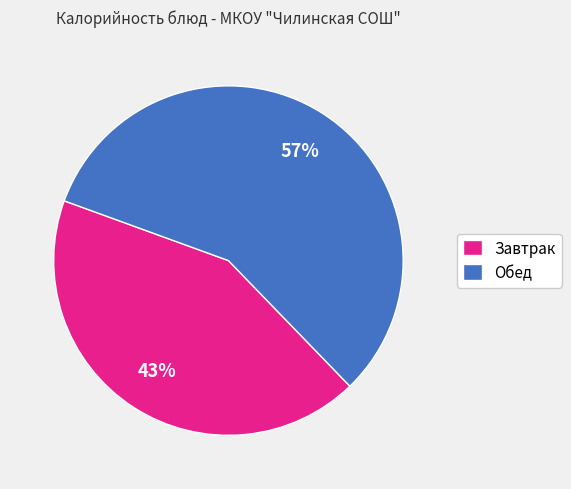

Rank the categories by value from lowest to highest.

Завтрак, Обед